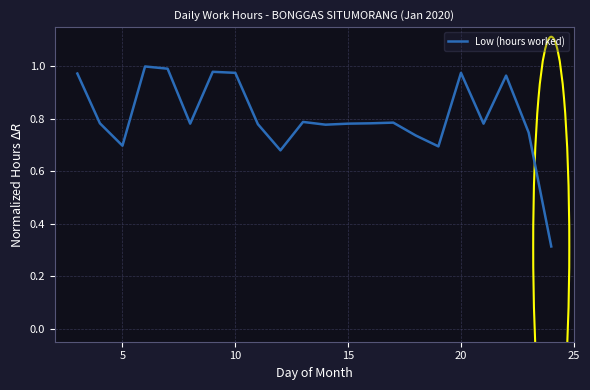

True or false: the data has more than 0 interior local peaks.

True